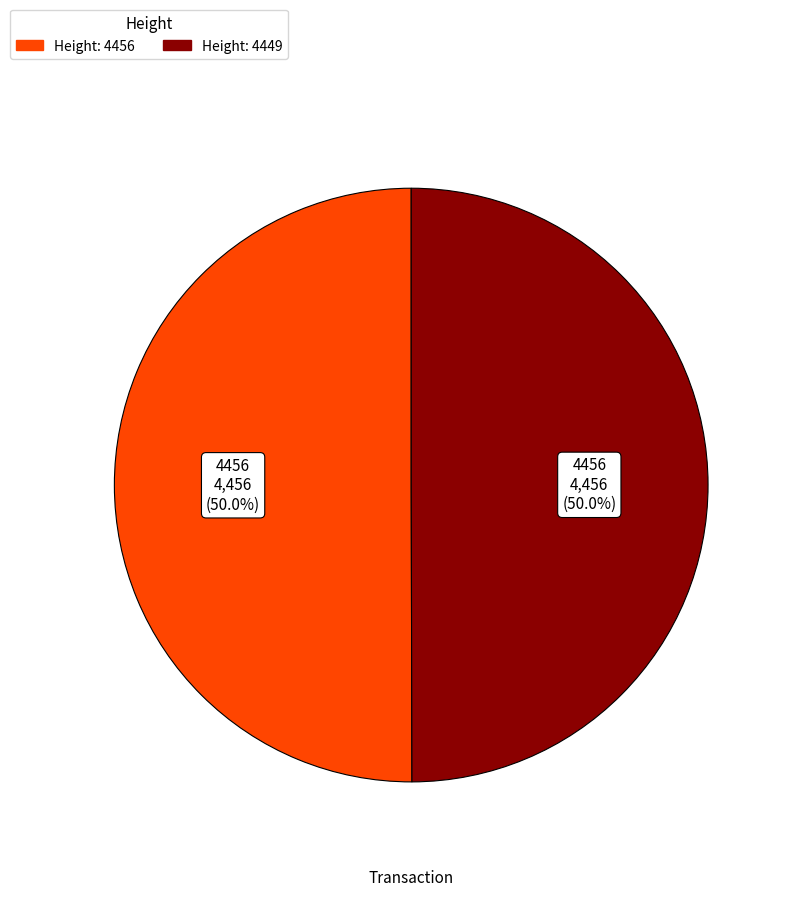

How many segments does this pie chart have?

2